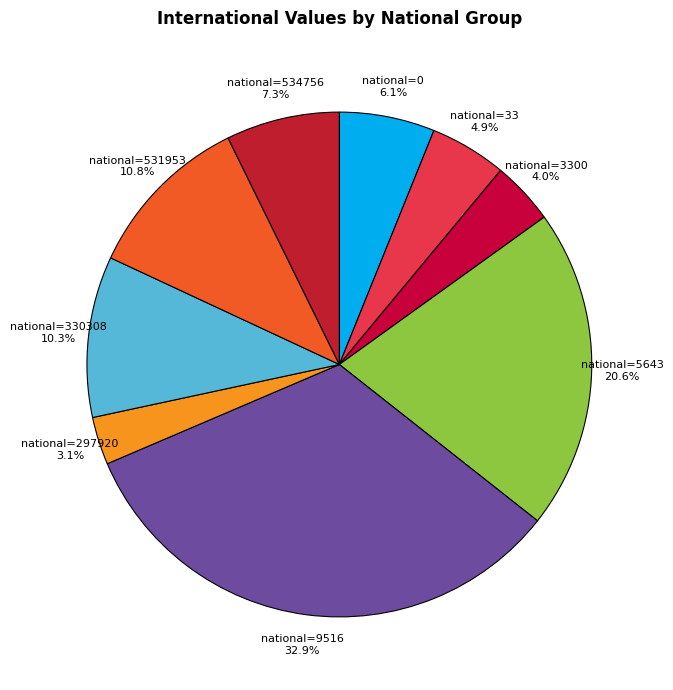

What is the largest slice in the pie chart?

national=9516